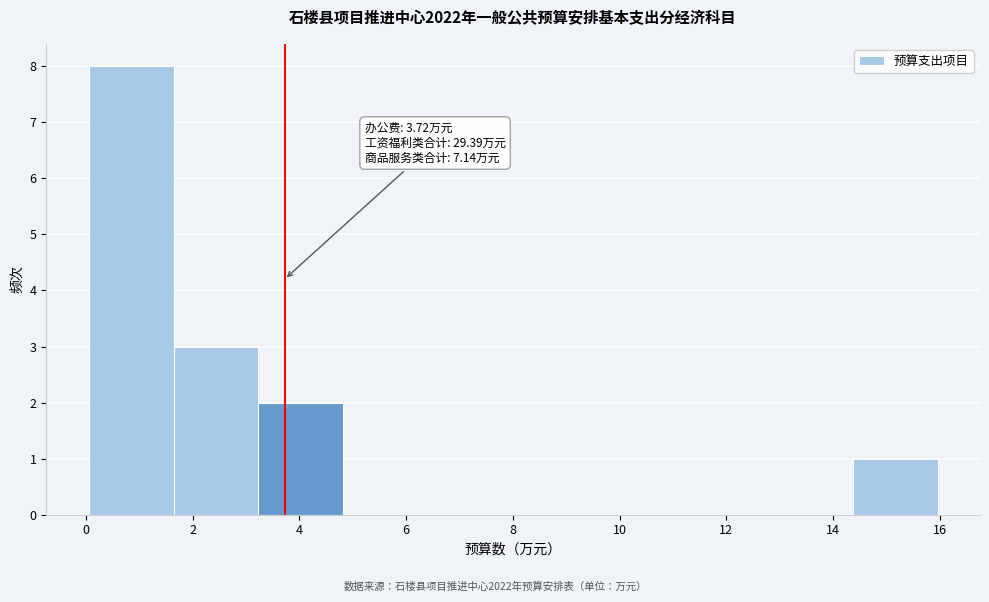

Over which range of the x-axis is the bar tallest?

0.0 to 1.6